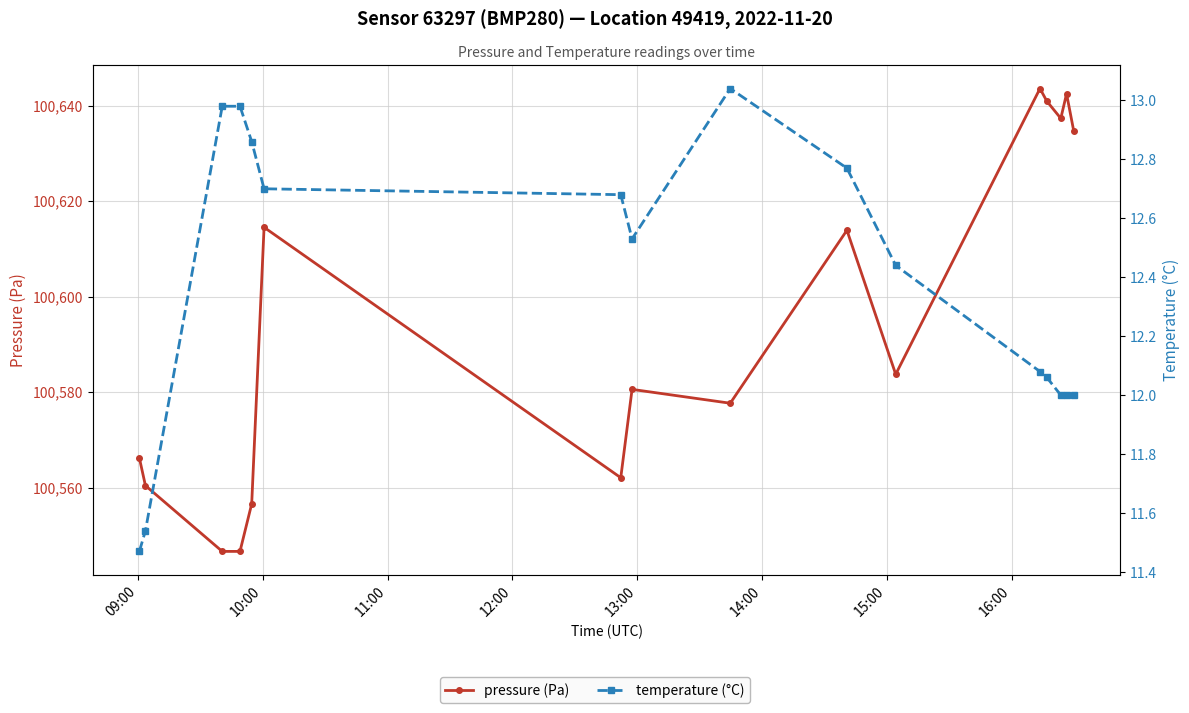

List the series in order of their peak value, highest first.

pressure (Pa), temperature (°C)